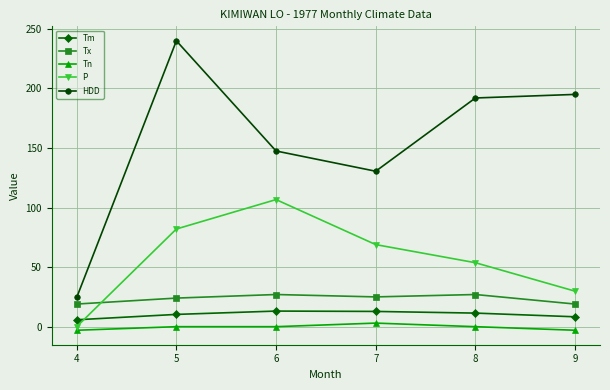

What is the spread (max minus min) of values at 9?

198.0